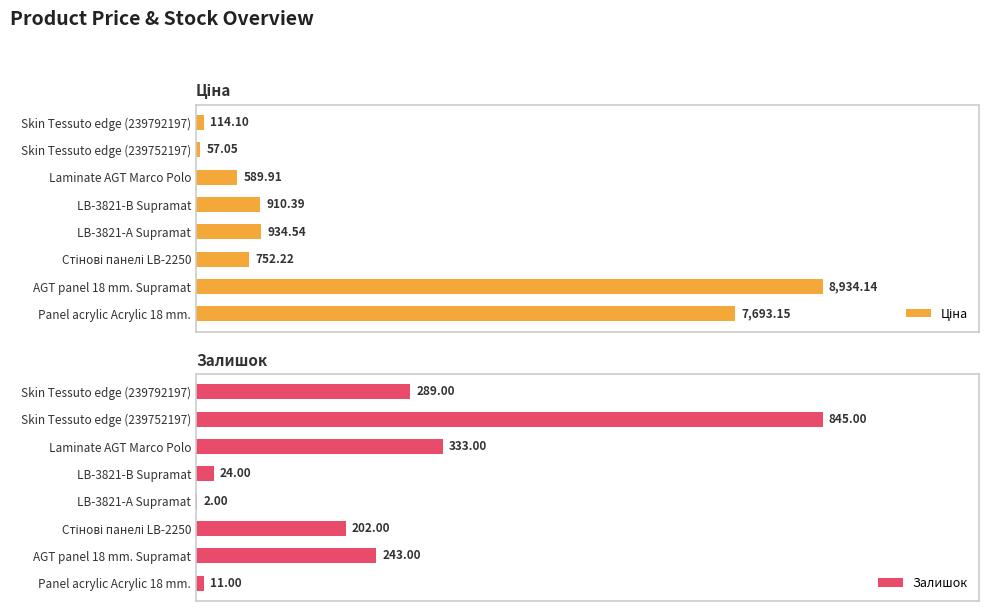

At which label is Залишок closest to 423?

Laminate AGT Marco Polo